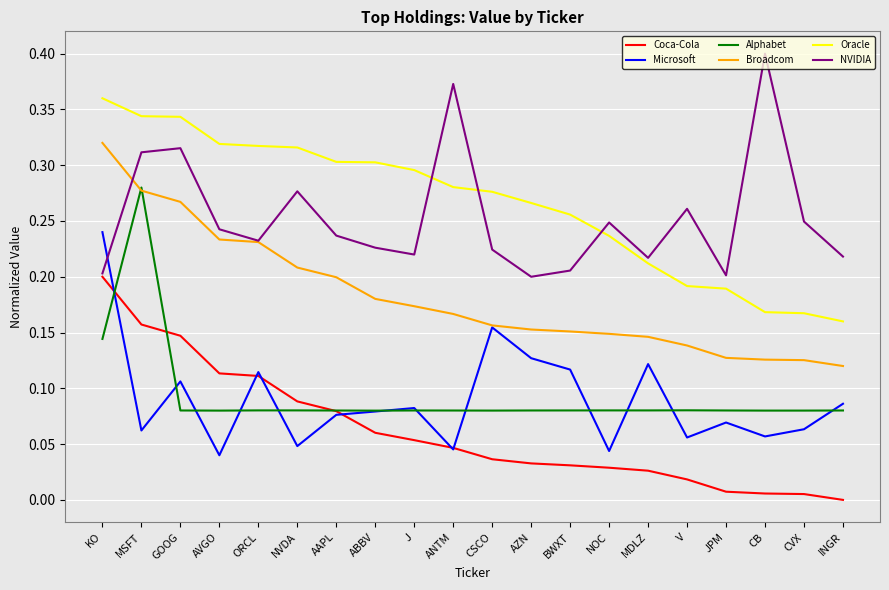

At which category is the sum across all series the highest?

KO